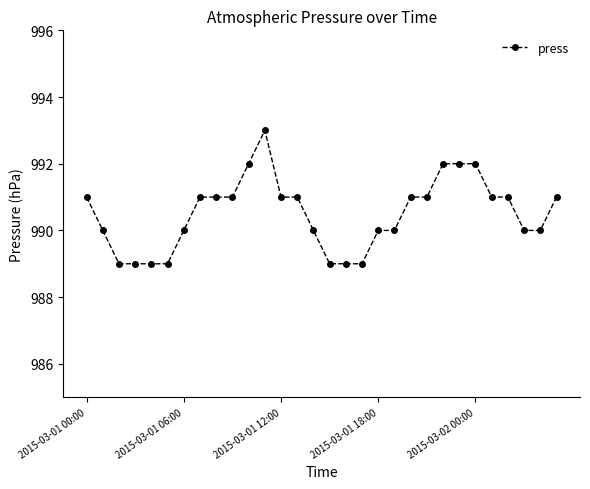

What is the value of the 28th point from the left?

990